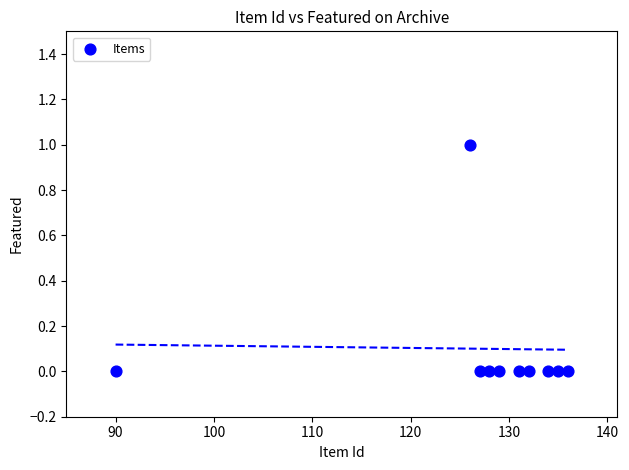

What is the range of X values (max minus min)?

46